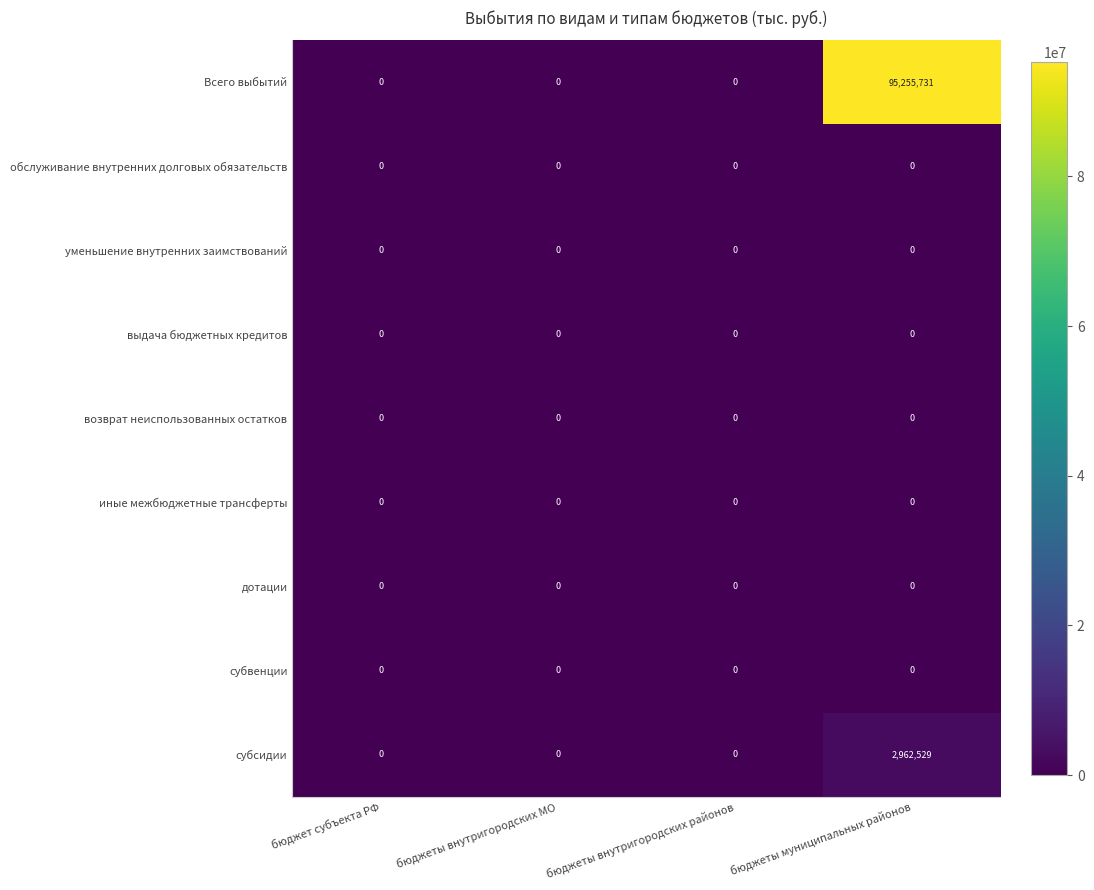

How many distinct data groups are displayed?

9